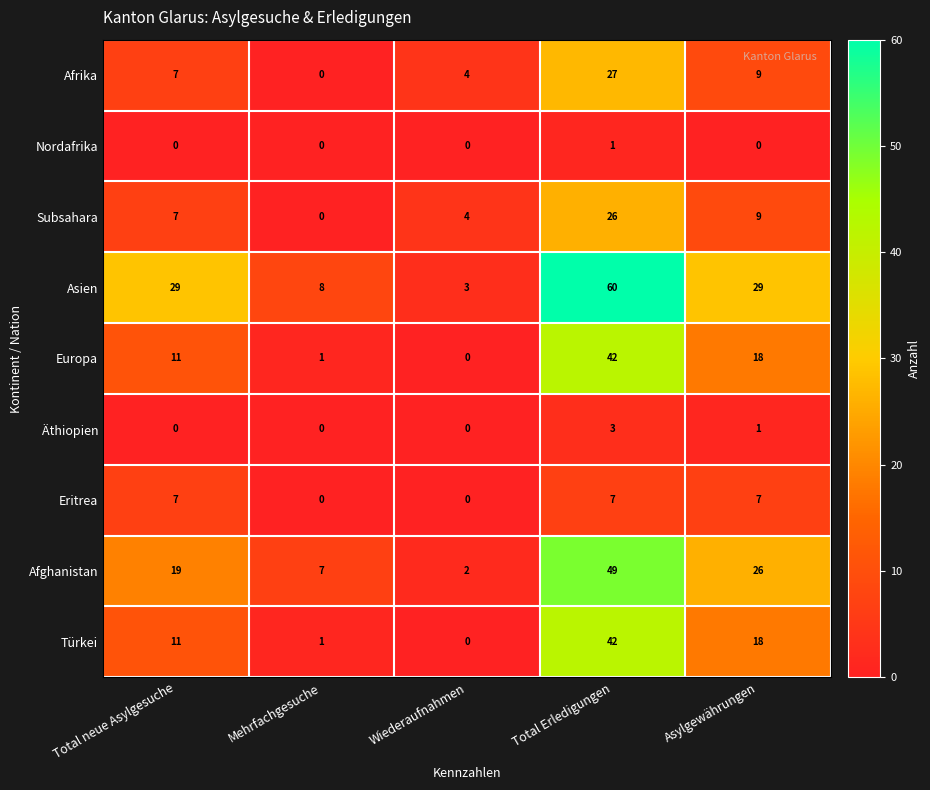

List the labels in order of Afghanistan value, smallest first.

Wiederaufnahmen, Mehrfachgesuche, Total neue Asylgesuche, Asylgewährungen, Total Erledigungen